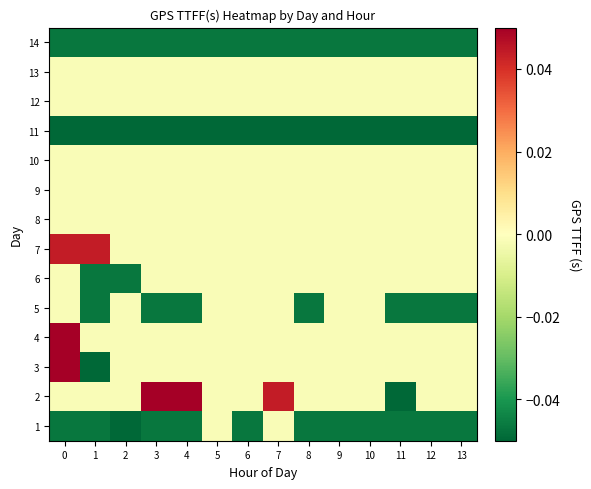

At how many categories does at least one series exceed 0?

5